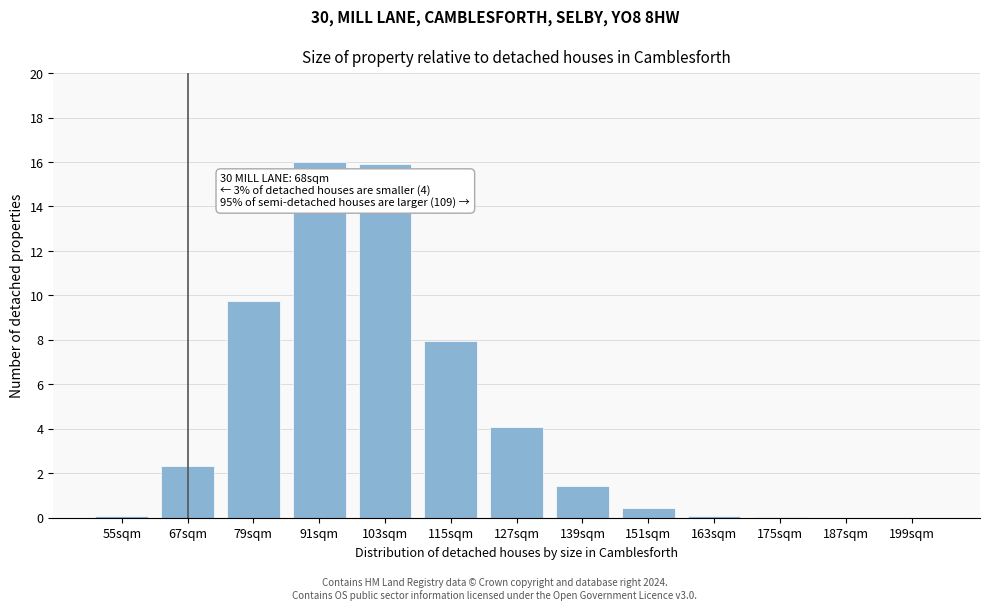

The value at 127sqm is 4.1. True or false?

True